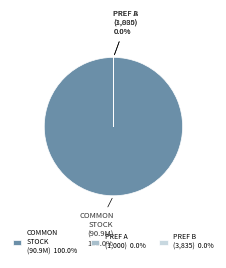

What is the total percentage of Common stock, shares outstanding and Preferred stock (Series B) outstanding?

100.0%